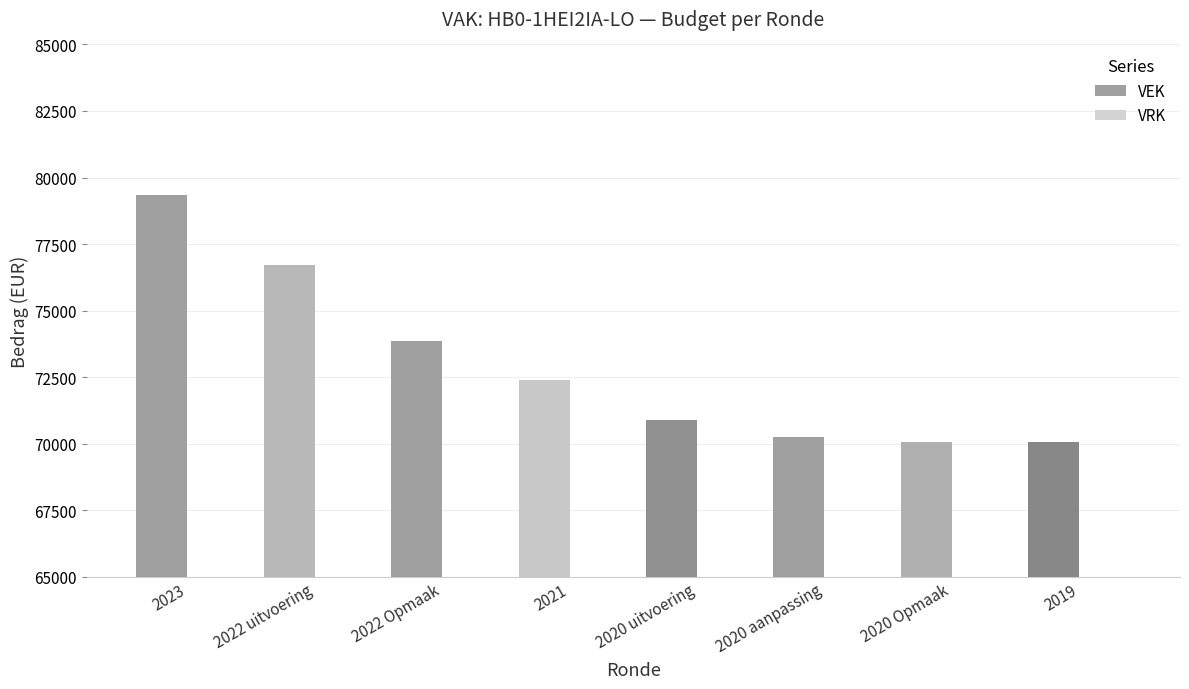

Approximately how many times larger is the value at 2020 uitvoering compared to 2020 Opmaak?

1.0